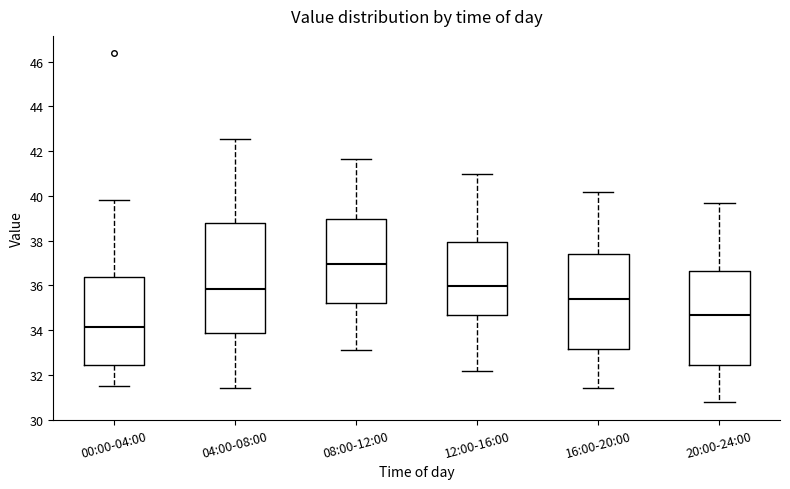

Where is the lower edge of the box for 08:00-12:00 on the y-axis? The values are not printed on the chart, so give them approximately, as read against the axis.

35.2